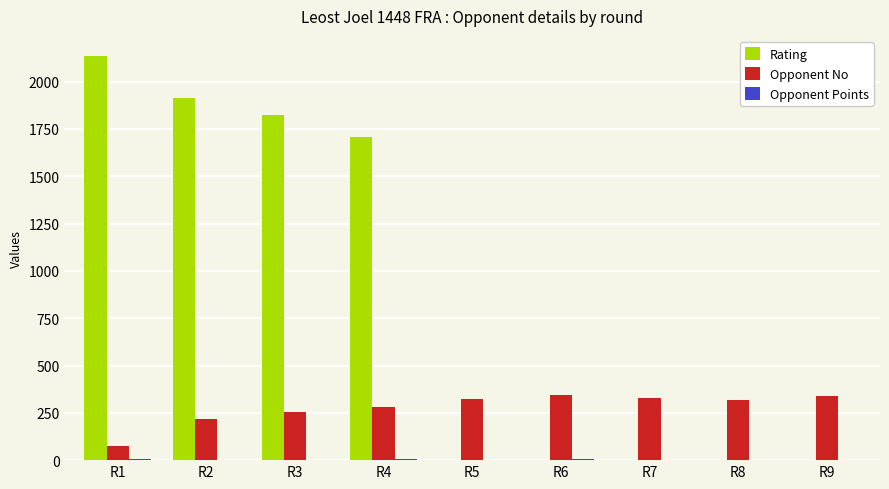

Are the bars grouped side by side (vs. stacked)?

Yes